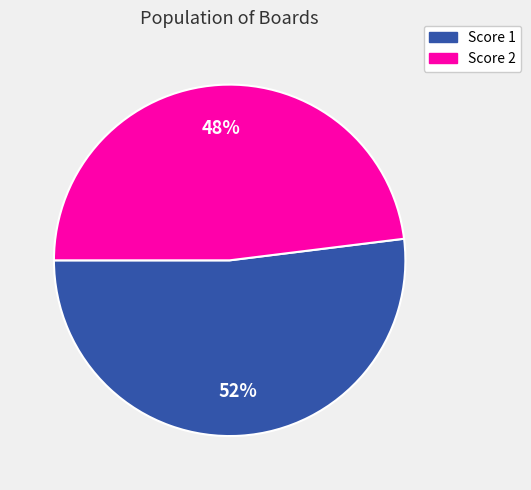

To the nearest percent, what is the average slice percentage?

50%